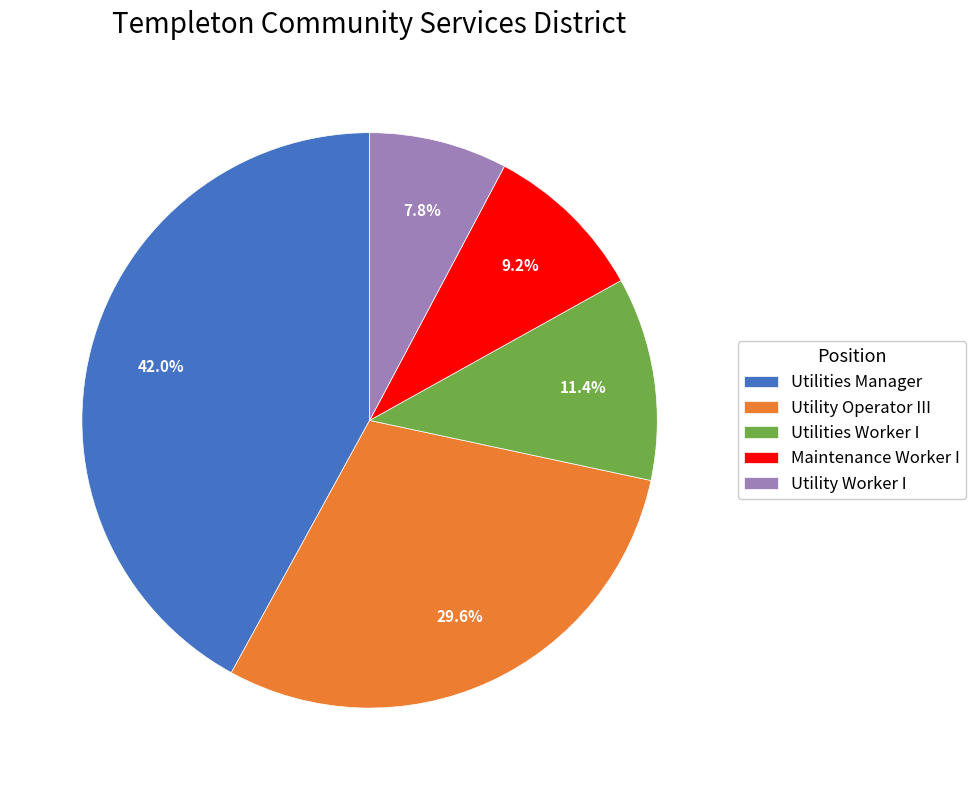

The Utility Operator III slice represents 30% of the pie. True or false?

True